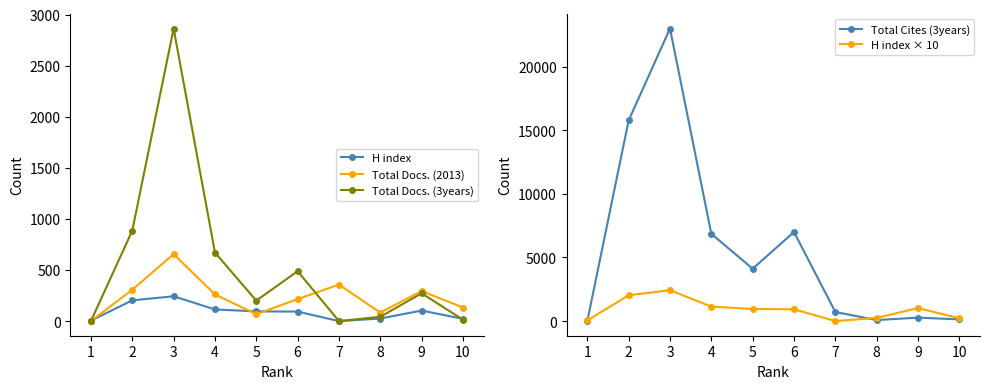

The H index series shows 5 at 1. True or false?

True